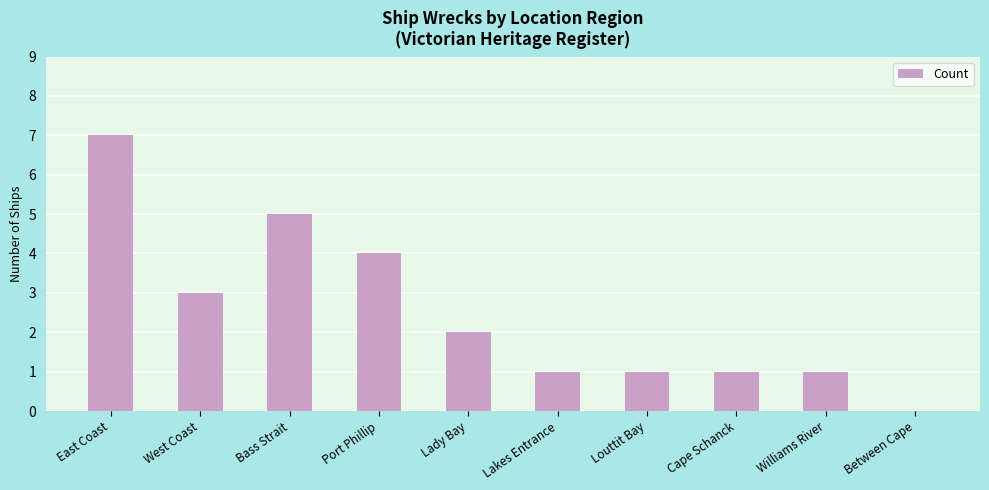

Reading left to right, extract all data points from this chart.

7	3	5	4	2	1	1	1	1	0